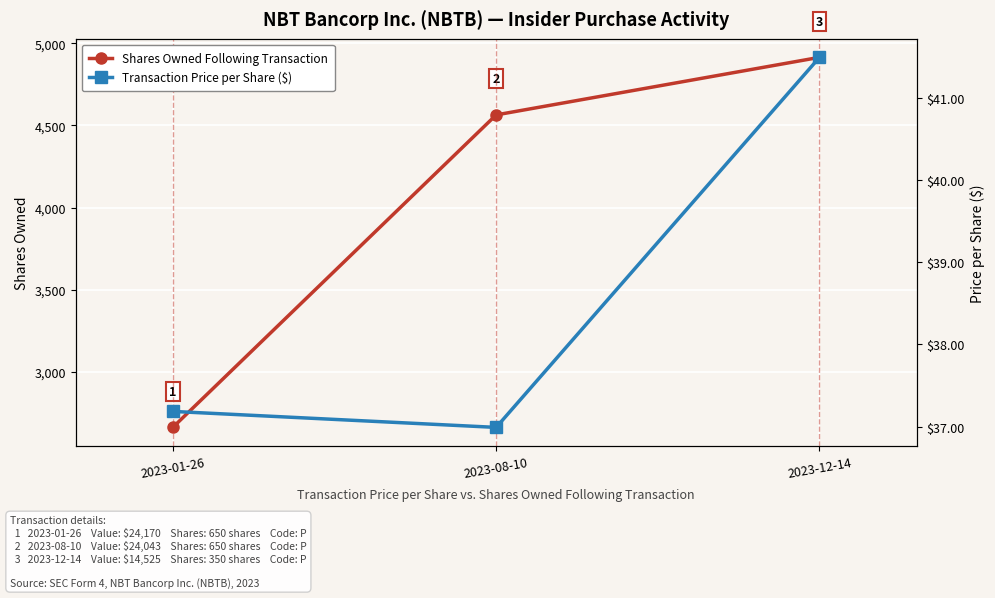

The value of Shares Owned Following Transaction at 2023-01-26 is 2664.0. True or false?

True